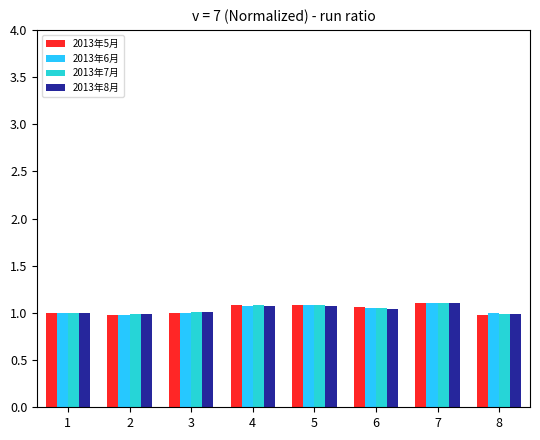

What is the total value across all series at 4?

4.3